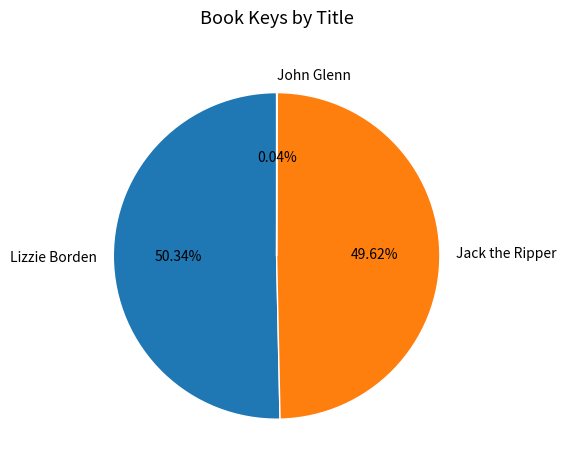

Combined, what portion of the pie is Jack the Ripper and Lizzie Borden?

100.0%